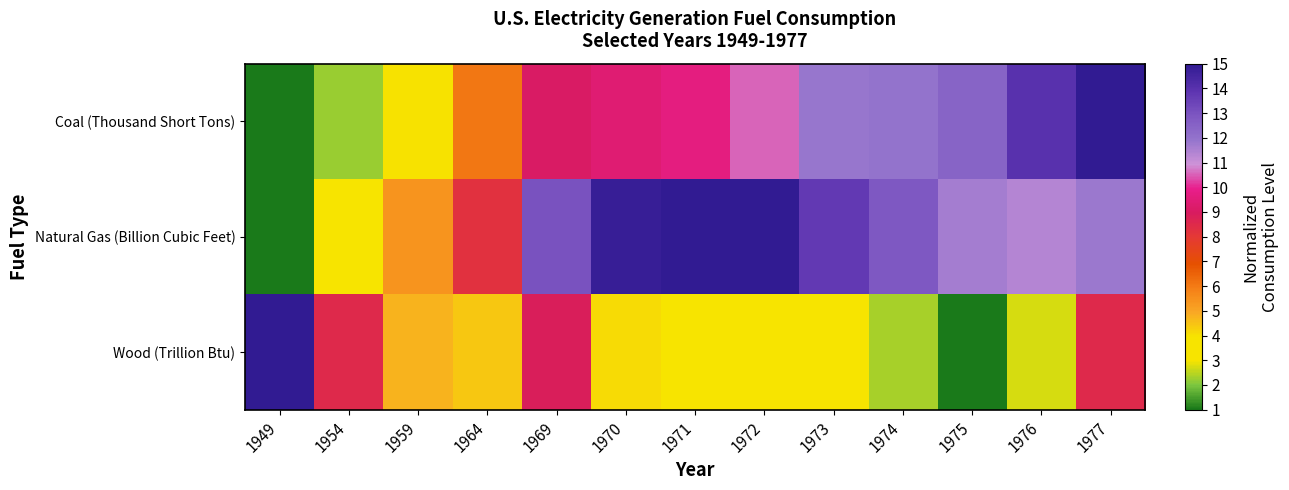

Reading left to right, what are all the values shown in this chart?

Coal (Thousand Short Tons): 1949=1.0	1954=2.2	1959=4.0	1964=6.0	1969=9.1	1970=9.4	1971=9.7	1972=10.5	1973=11.9	1974=12.0	1975=12.5	1976=14.0	1977=15.0
Natural Gas (Billion Cubic Feet): 1949=1.0	1954=3.5	1959=5.4	1964=8.2	1969=13.0	1970=14.8	1971=15.0	1972=15.0	1973=13.7	1974=12.8	1975=11.7	1976=11.3	1977=11.8
Wood (Trillion Btu): 1949=15.0	1954=8.5	1959=4.7	1964=4.4	1969=8.9	1970=4.1	1971=3.5	1972=3.9	1973=3.9	1974=2.3	1975=1.0	1976=2.7	1977=8.5